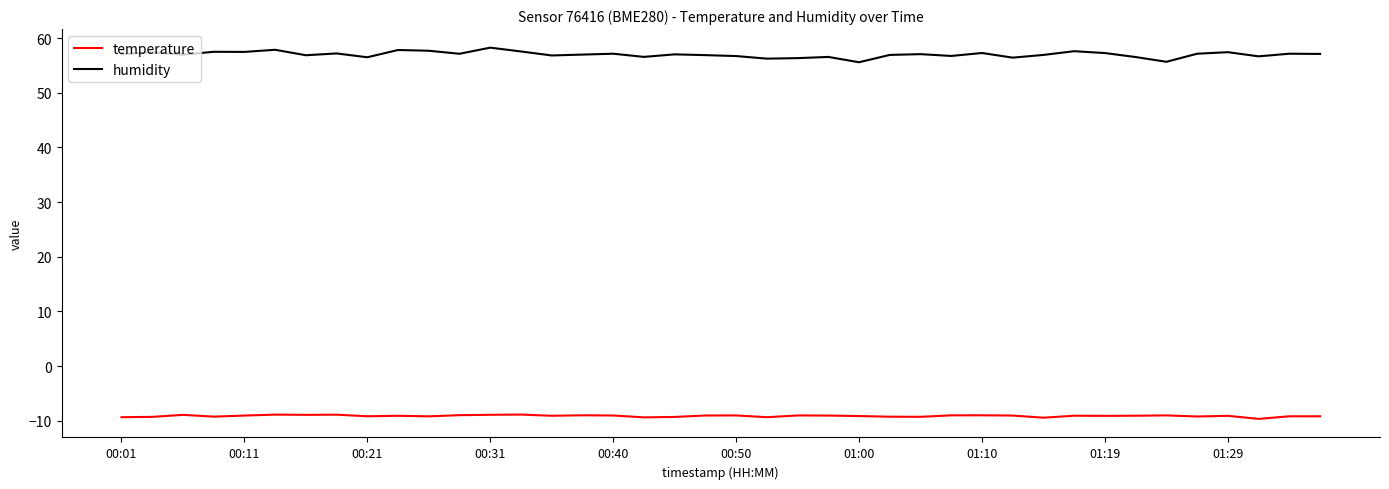

List the series in order of their overall mean, lowest first.

temperature, humidity